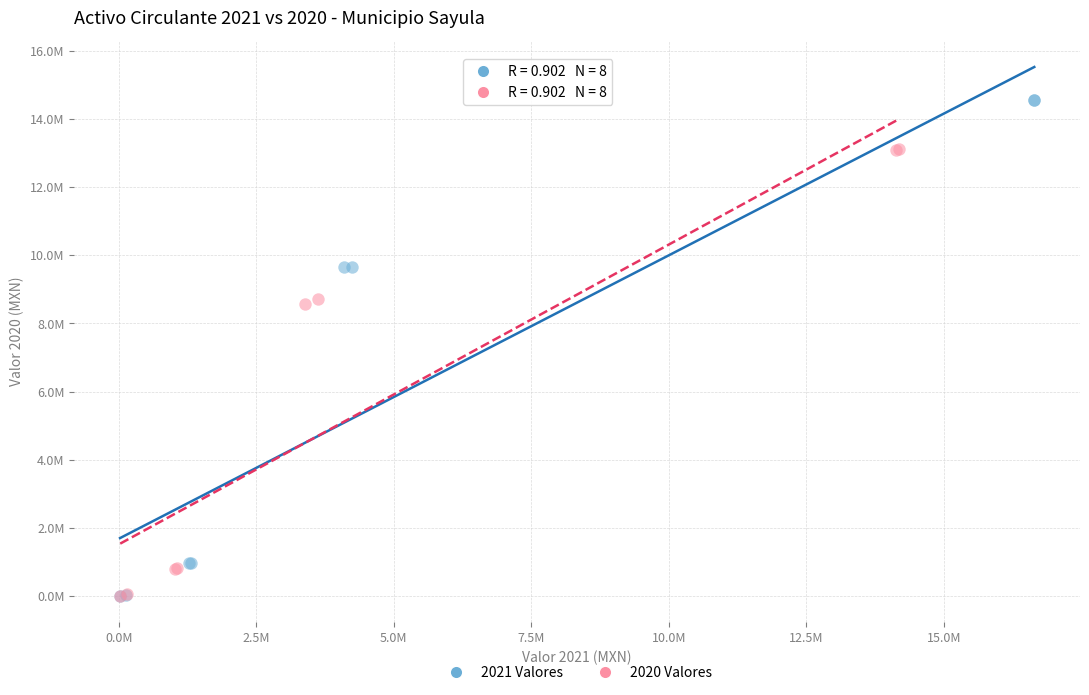

Which series contains the highest Y value?

2021 Valores